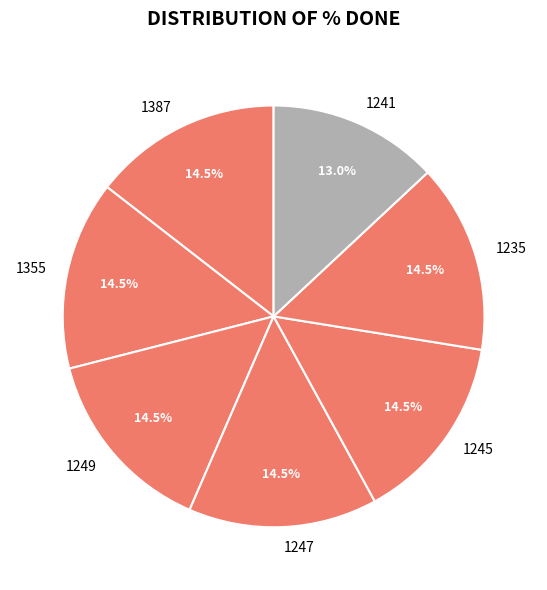

How many slices are in this pie chart?

7